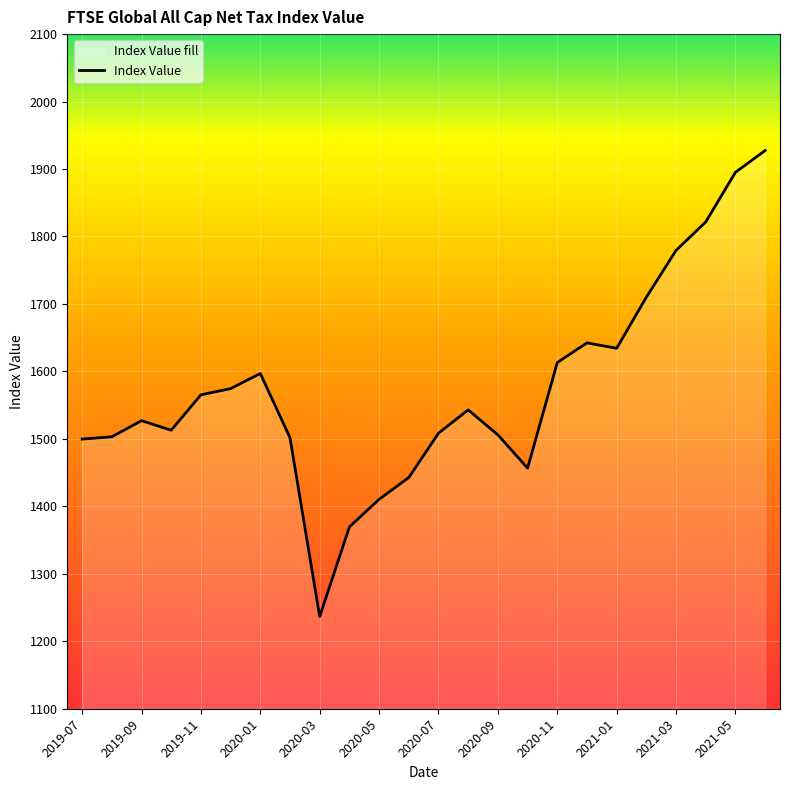

List the labels in order of value, largest first.

2021-06, 2021-05, 2021-04, 2021-03, 2021-02, 2020-12, 2021-01, 2020-11, 2020-01, 2019-12, 2019-11, 2020-08, 2019-09, 2019-10, 2020-07, 2020-09, 2019-08, 2020-02, 2019-07, 2020-10, 2020-06, 2020-05, 2020-04, 2020-03